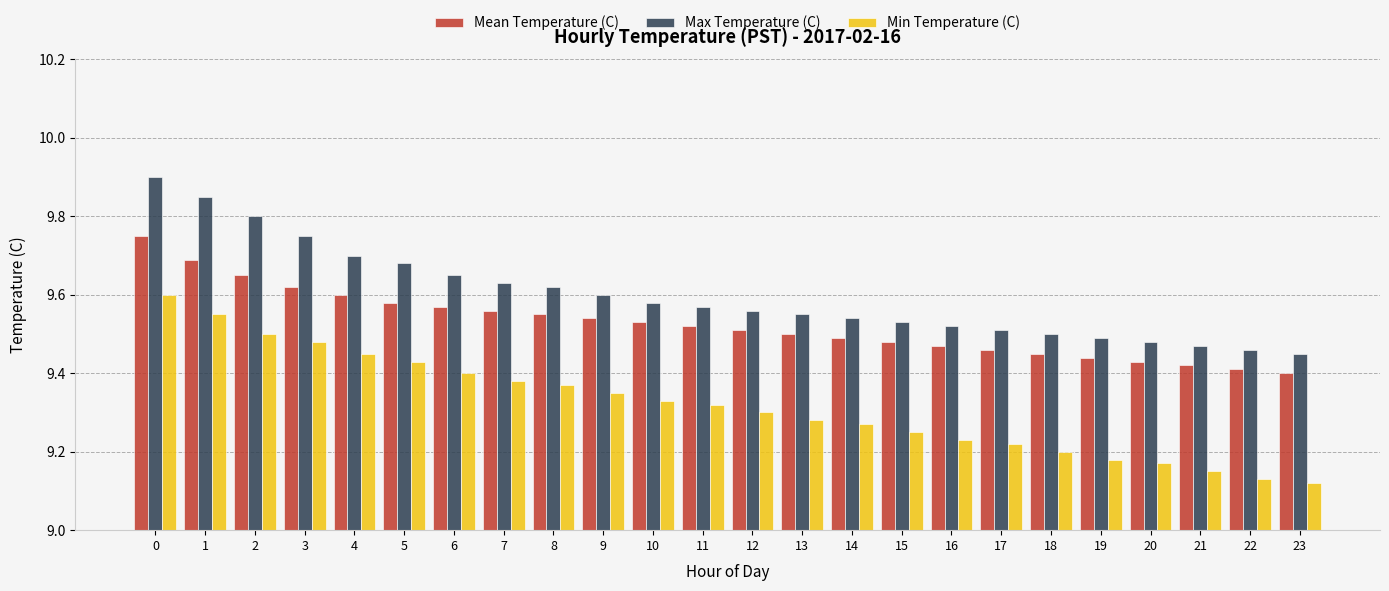

Which series has the widest spread of values?

Min Temperature (C)